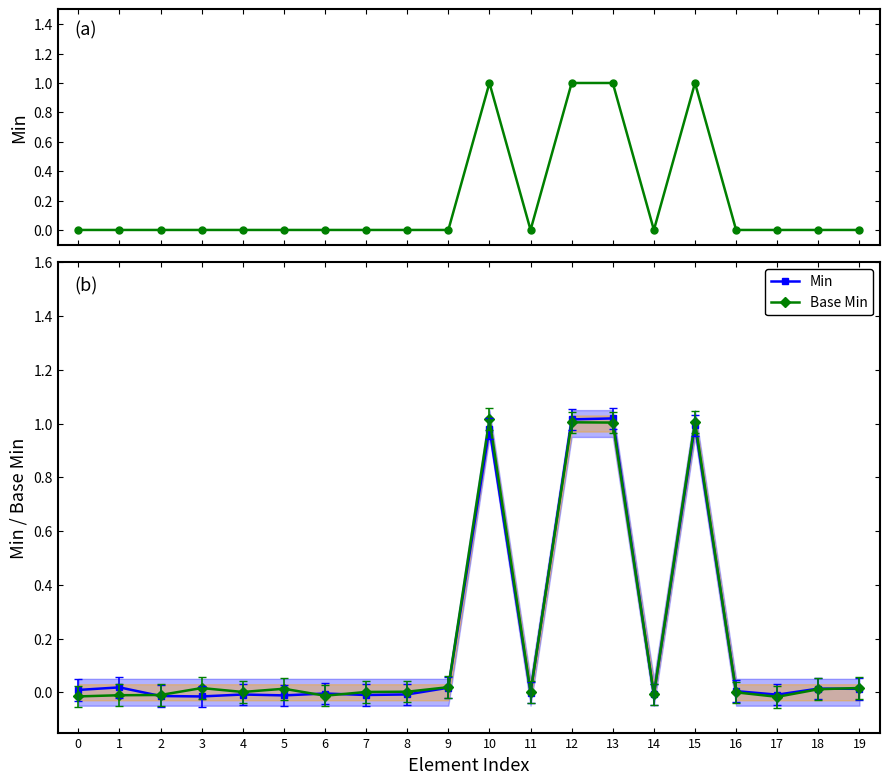

How many interior local valleys does the Base Min series have?

5